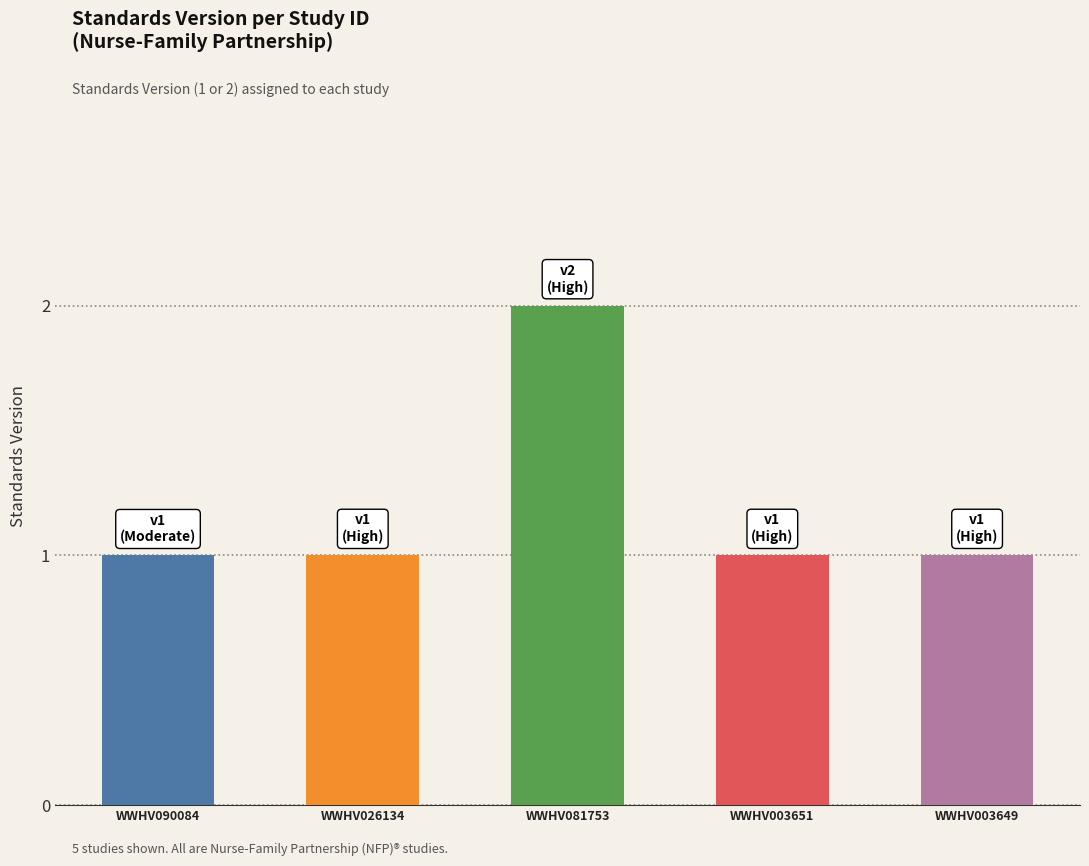

The chart shows a value of 0 at WWHV026134. True or false?

False